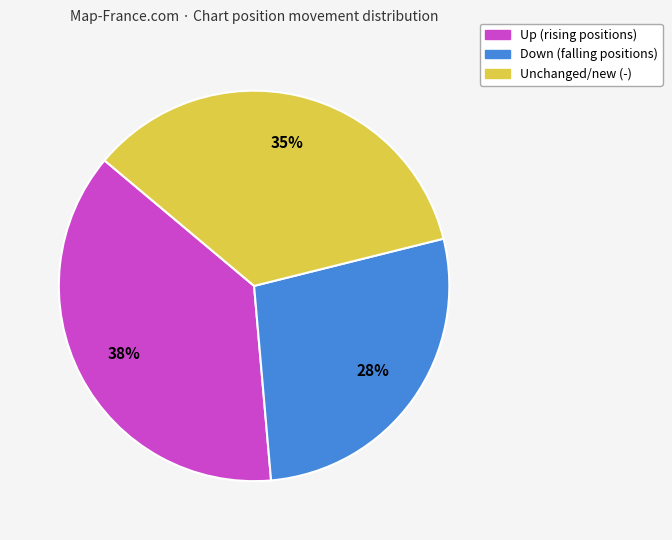

Does any single category account for the majority?

No